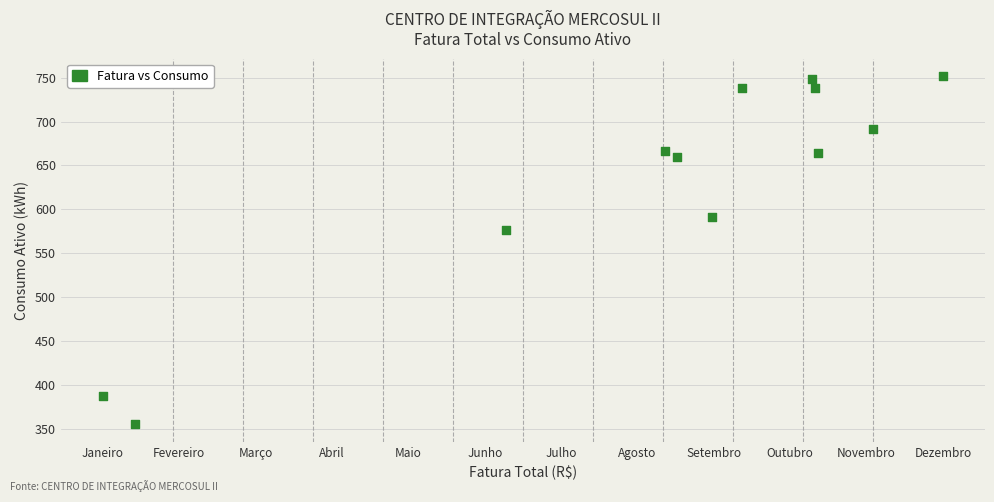

What Y value in the scatter plot is closest to 553?

576